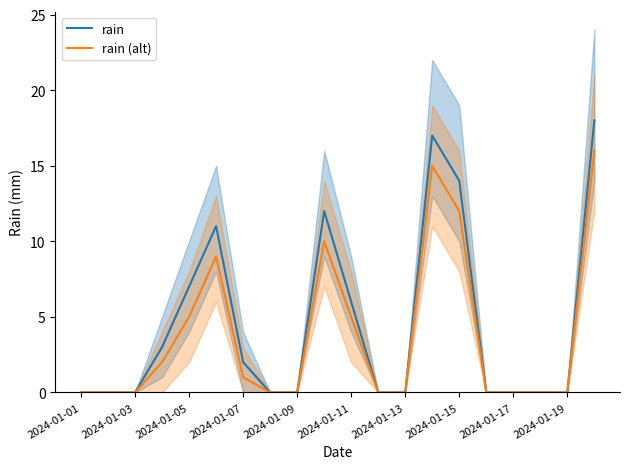

Read the rain (alt) value at 2024-01-11.

5